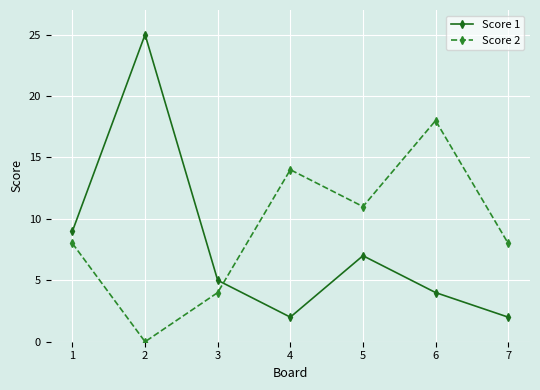

Is the value of Score 1 at 2 greater than the value of Score 2 at 3?

Yes